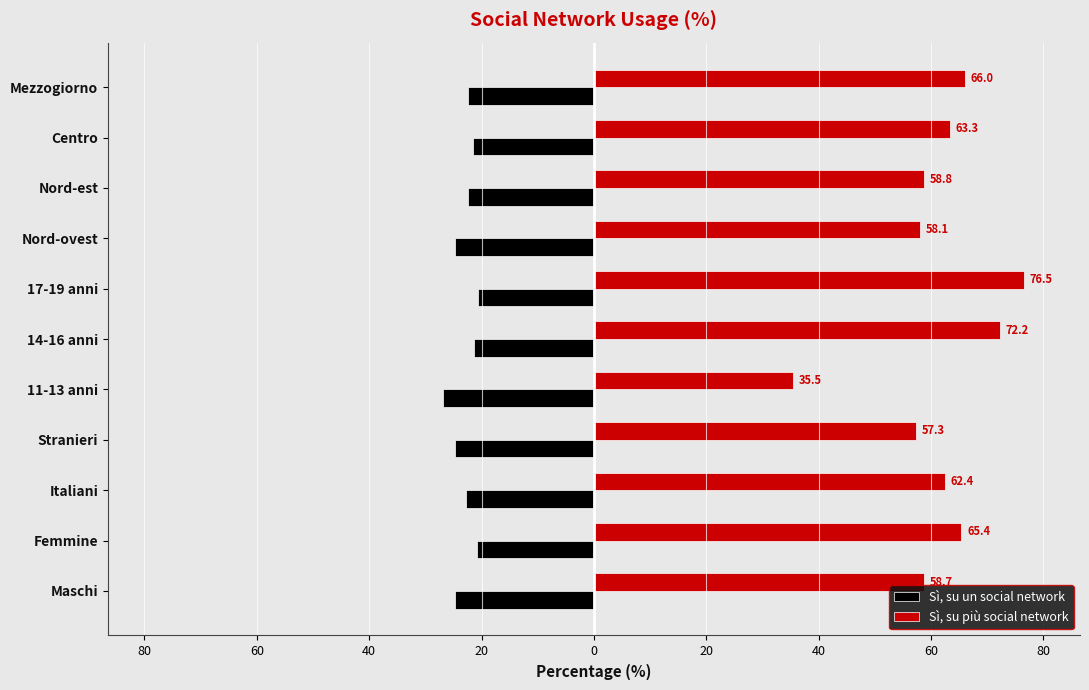

What are all the series names shown in the legend?

Sì, su un social network, Sì, su più social network